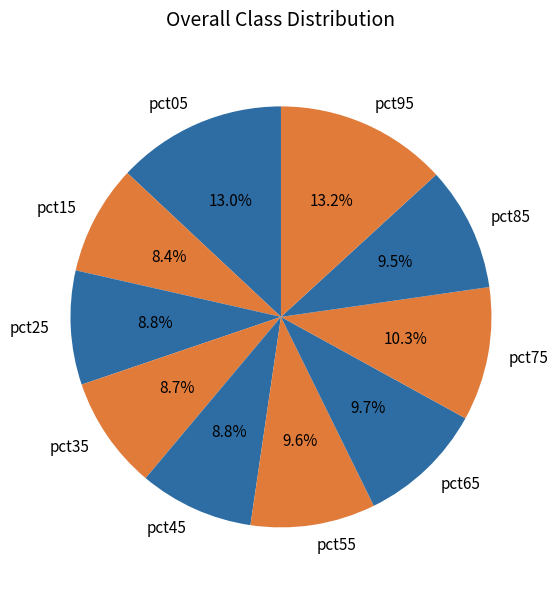

To the nearest percent, what percentage of the pie is pct35?

9%